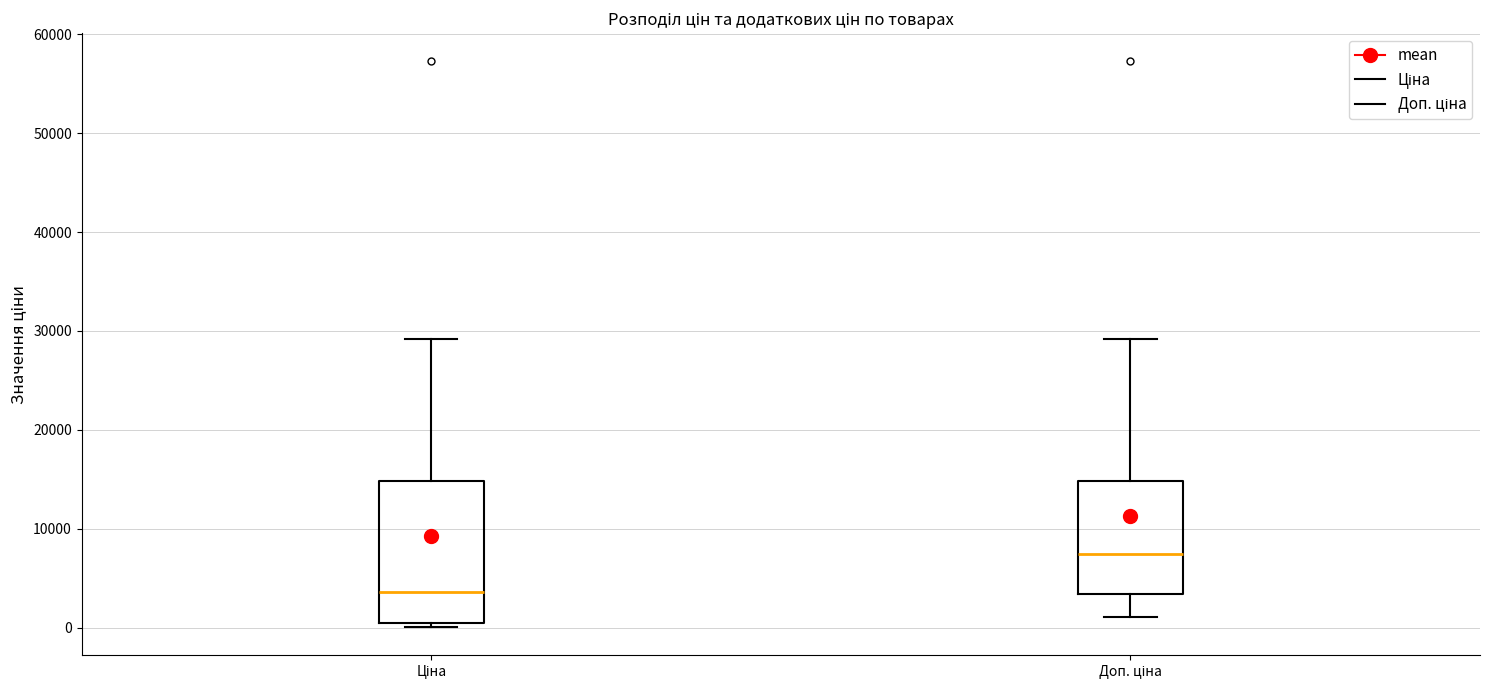

Where does the lower whisker of the box for Доп. ціна end on the y-axis? The values are not printed on the chart, so give them approximately, as read against the axis.

1000